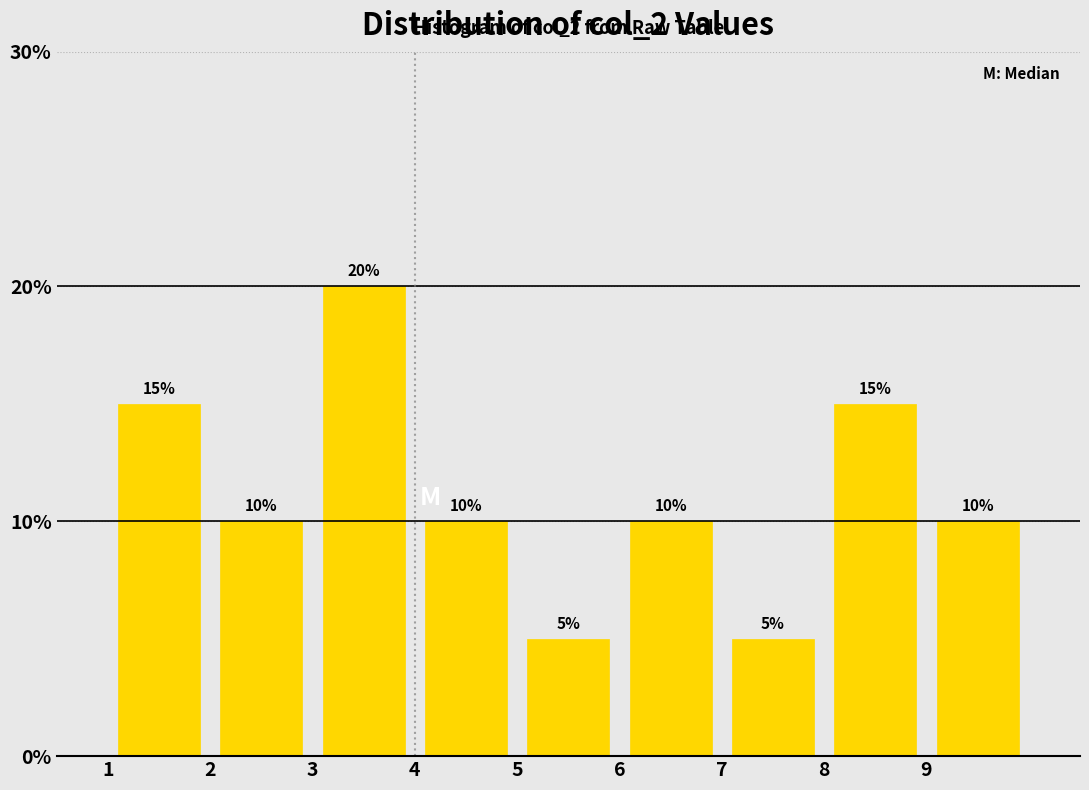

Reading left to right, list every bar in this chart as the range it spans on the x-axis followed by its height.

1 to 2: 15
2 to 3: 10
3 to 4: 20
4 to 5: 10
5 to 6: 5
6 to 7: 10
7 to 8: 5
8 to 9: 15
9 to 10: 10